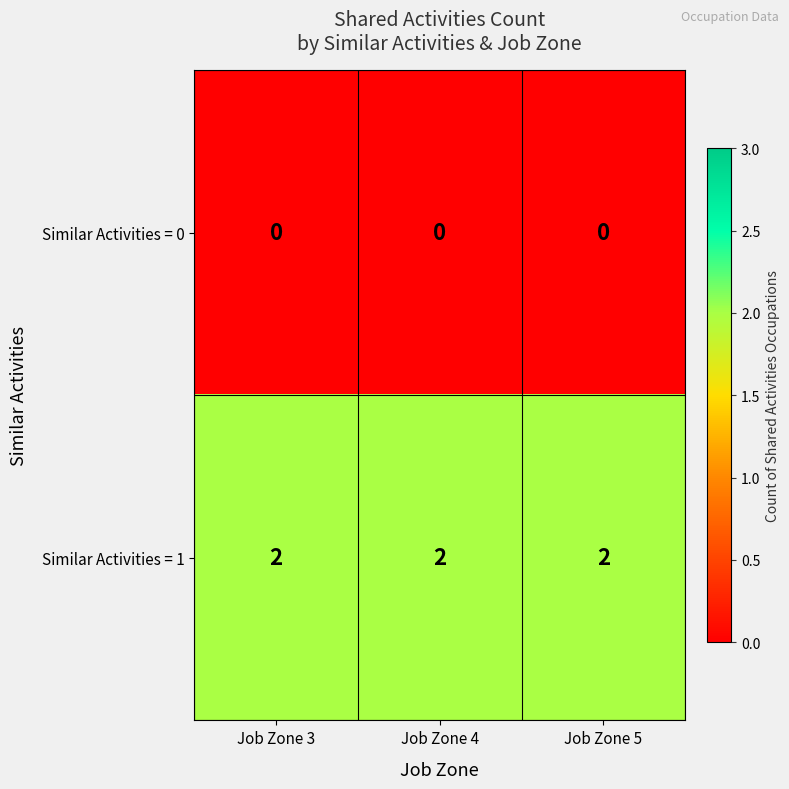

At how many categories does at least one series exceed 0?

3